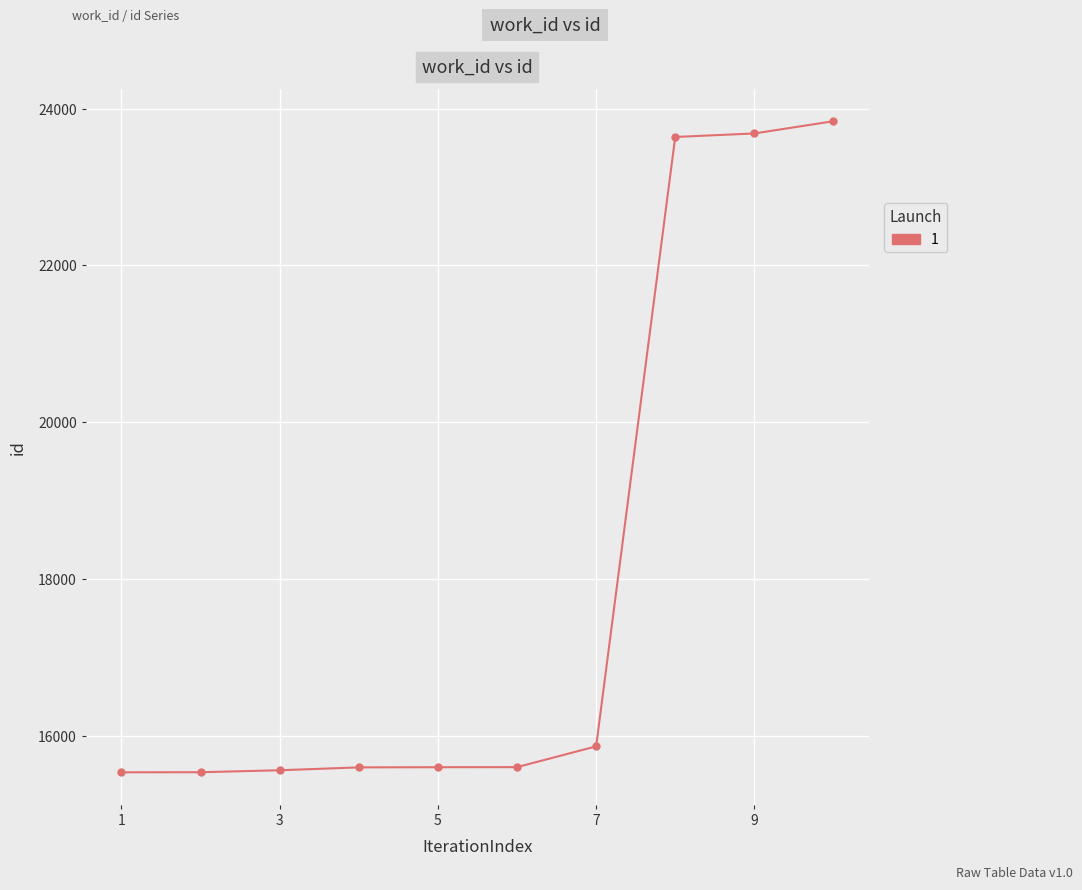

What is the minimum value shown in the chart?

15534